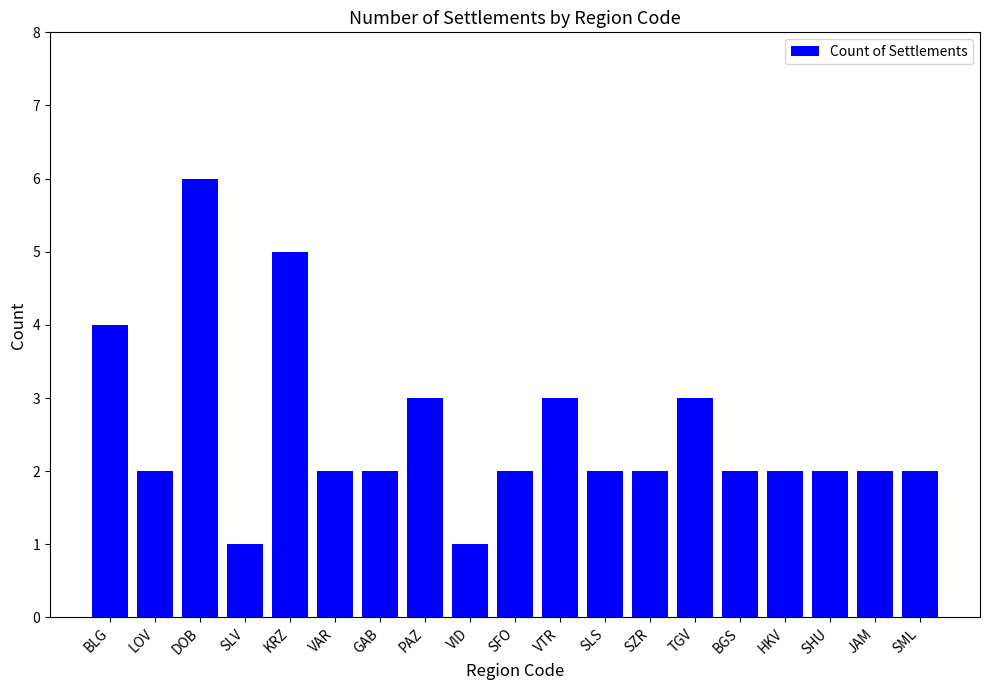

How many data points does each series have?

19